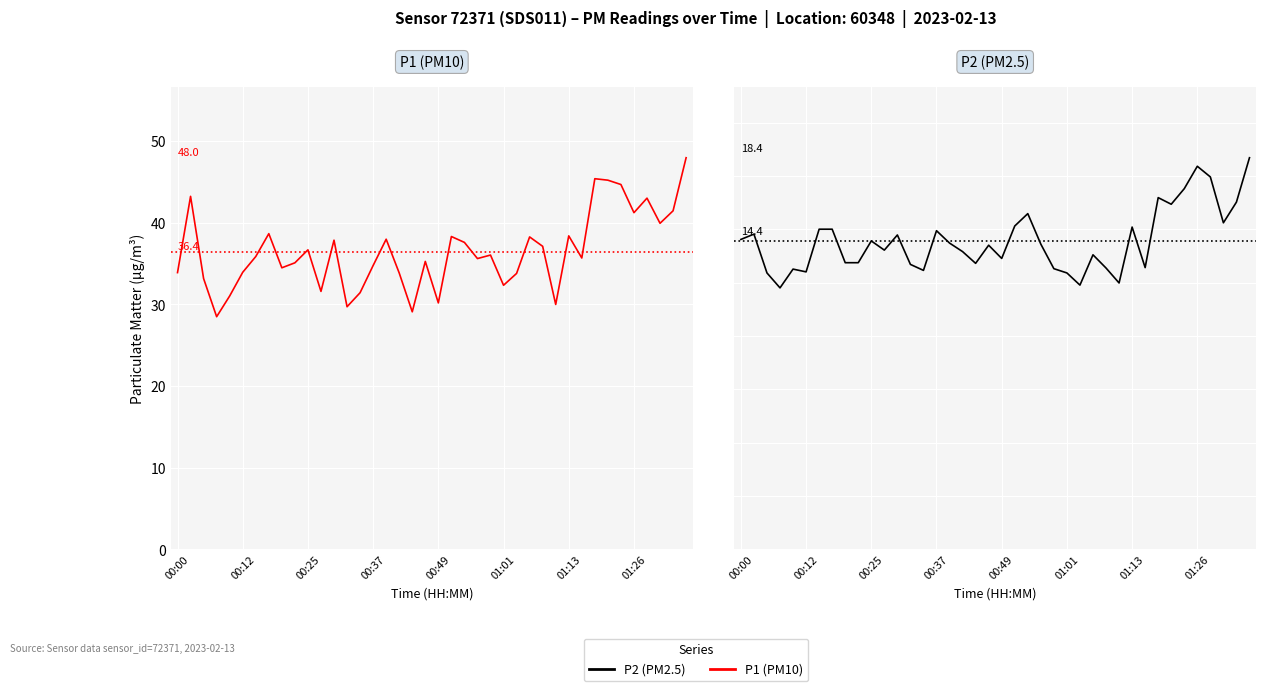

True or false: P1 (PM10) has a value of 36.7 at 00:25.

True